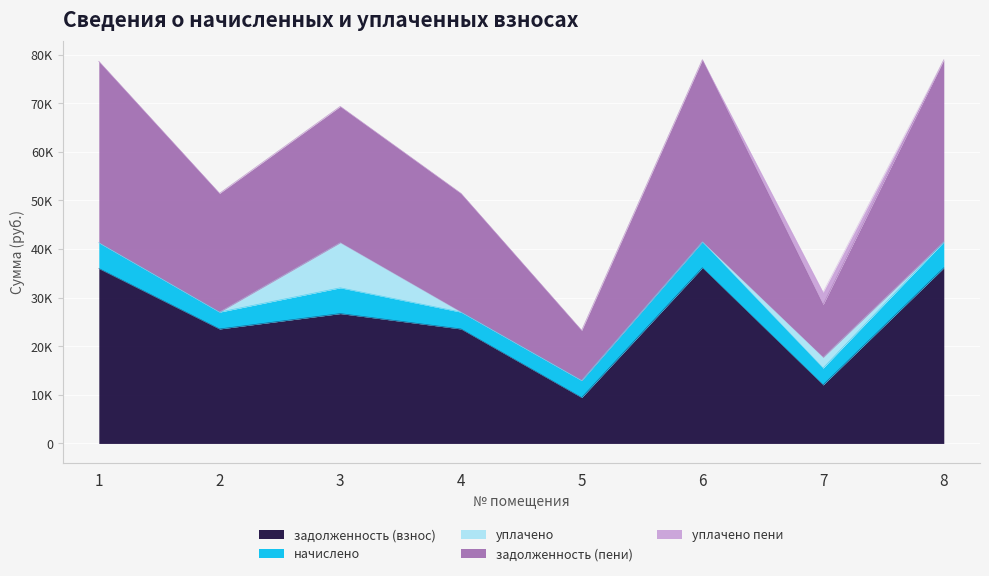

Which label corresponds to the smallest value in the chart?

1